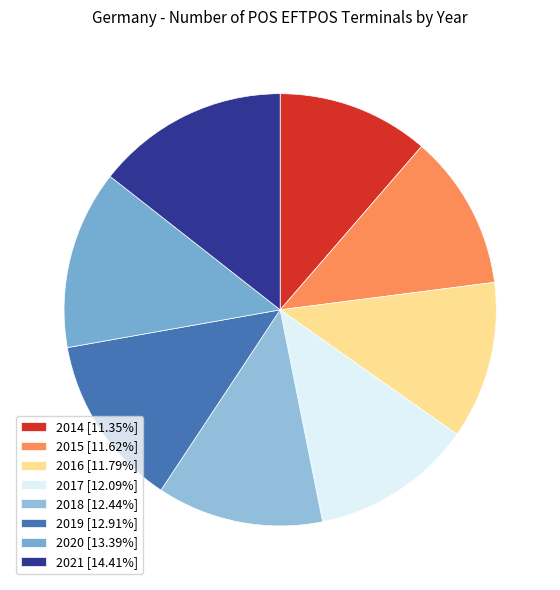

Count the number of slices in the pie.

8